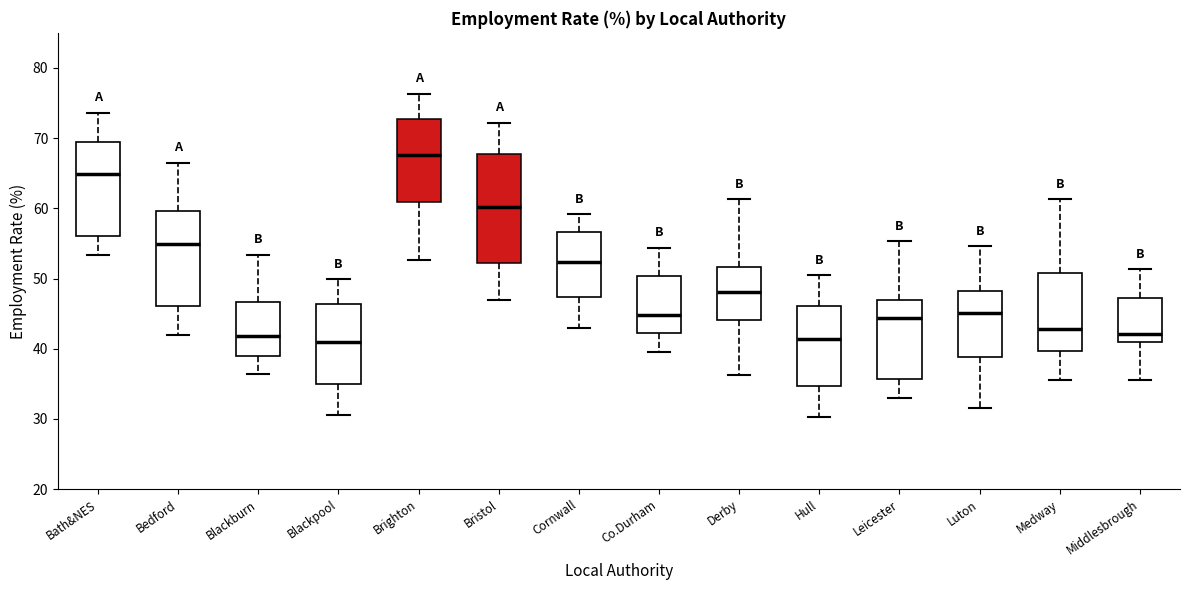

Reading left to right, read every box against the y-axis: the position of its median line, the range the box covers, and the ends of its whiskers. The values are not printed on the chart, so give them approximately, as read against the axis.

Bath&NES: median 65, box 56 to 69, whiskers 53 to 74
Bedford: median 55, box 46 to 60, whiskers 42 to 67
Blackburn: median 42, box 39 to 47, whiskers 36 to 53
Blackpool: median 41, box 35 to 46, whiskers 31 to 50
Brighton: median 68, box 61 to 73, whiskers 53 to 76
Bristol: median 60, box 52 to 68, whiskers 47 to 72
Cornwall: median 52, box 47 to 57, whiskers 43 to 59
Co.Durham: median 45, box 42 to 50, whiskers 40 to 54
Derby: median 48, box 44 to 52, whiskers 36 to 61
Hull: median 41, box 35 to 46, whiskers 30 to 51
Leicester: median 44, box 36 to 47, whiskers 33 to 55
Luton: median 45, box 39 to 48, whiskers 32 to 55
Medway: median 43, box 40 to 51, whiskers 36 to 61
Middlesbrough: median 42, box 41 to 47, whiskers 36 to 51